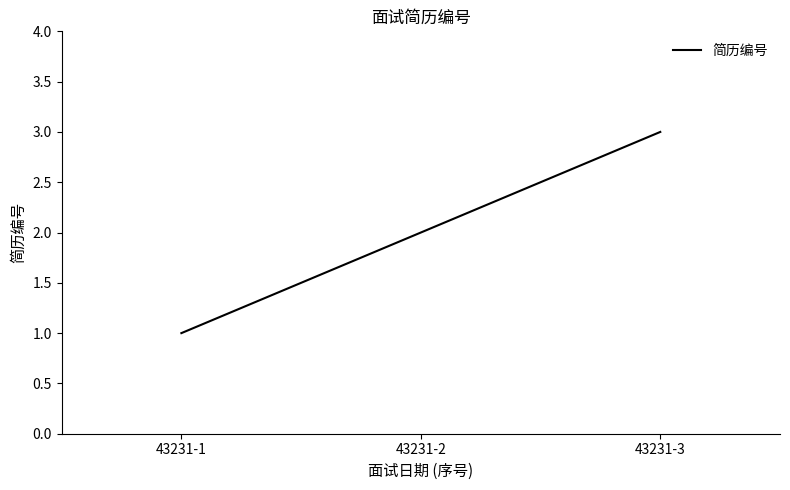

Rank the categories by value from highest to lowest.

43231-3, 43231-2, 43231-1